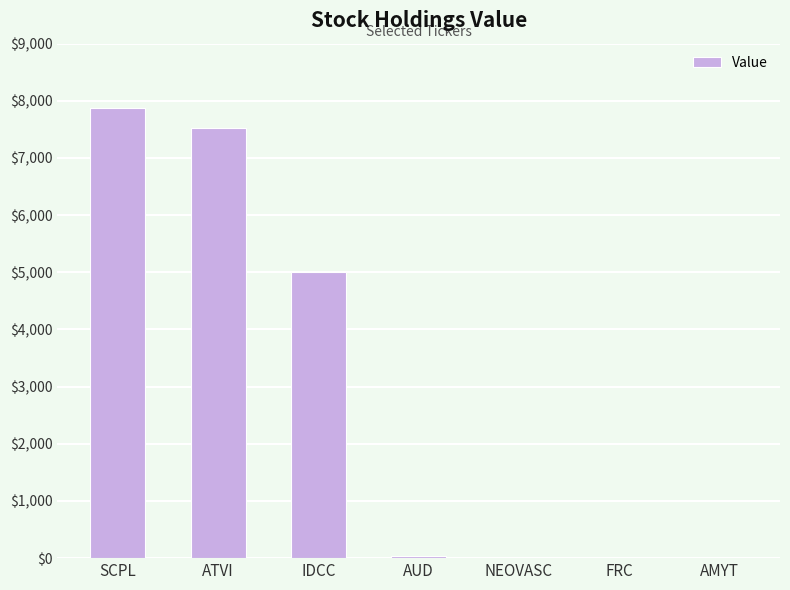

True or false: the data shows 0 at FRC.

True